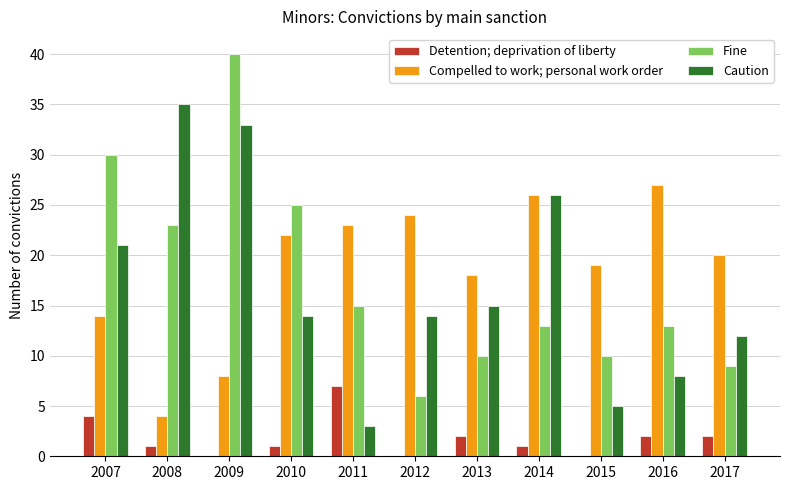

Between 2012 and 2015, which series saw the biggest shift?

Caution